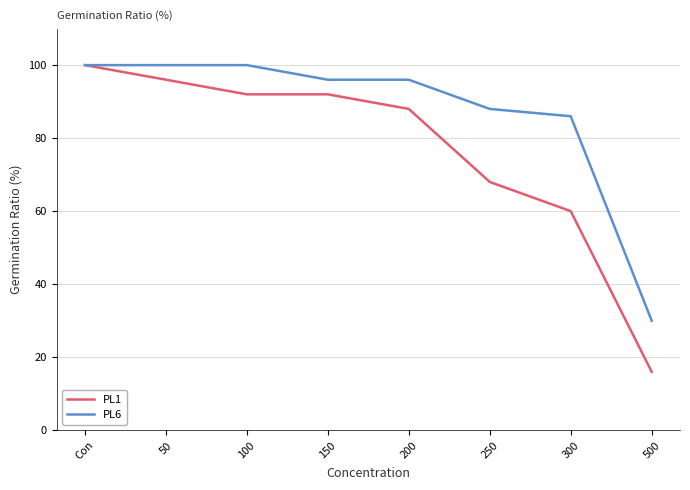

Rank the series by their average value, from highest to lowest.

PL6, PL1